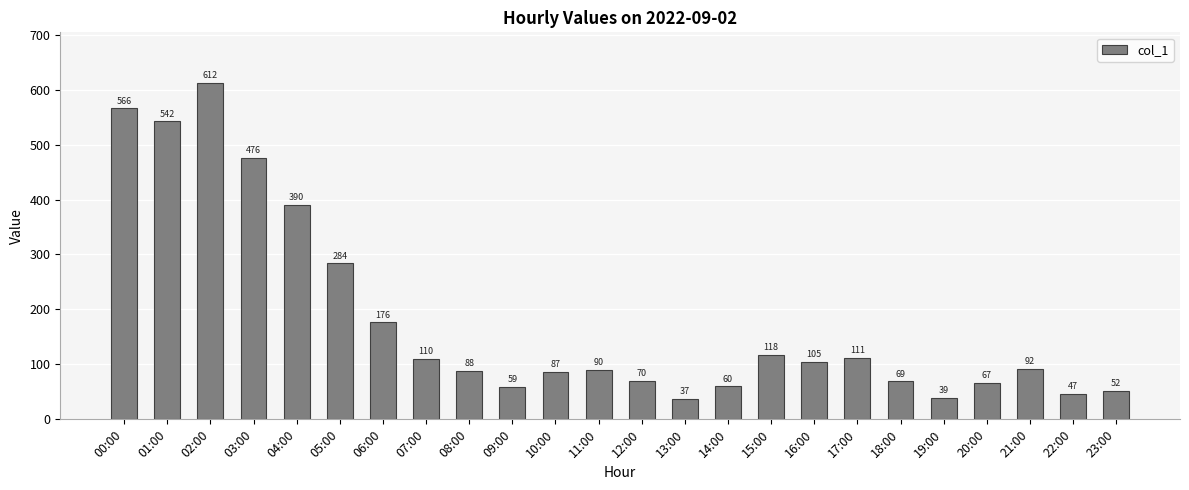

What is the minimum value shown in the chart?

37.5